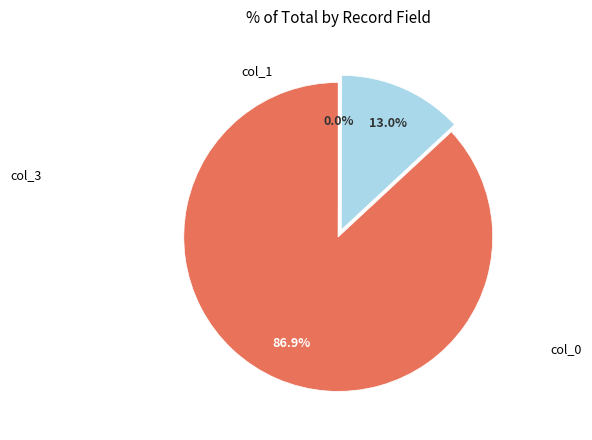

Count the number of slices in the pie.

3